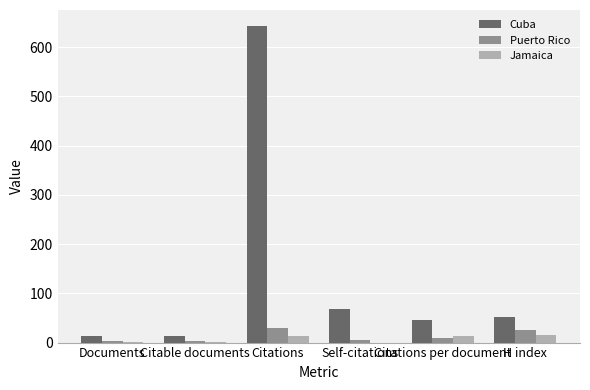

At which category is the sum across all series the highest?

Citations